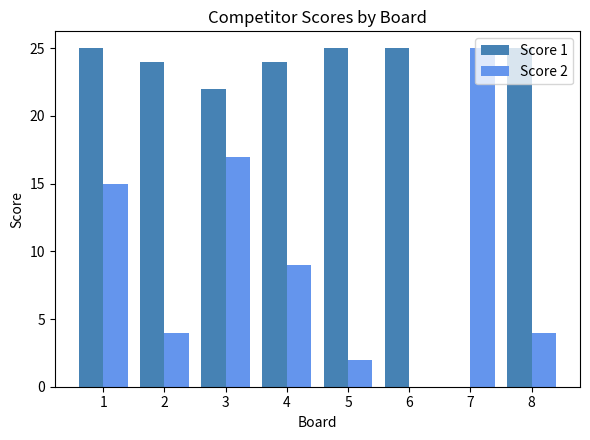

Reading left to right, what are all the values shown in this chart?

Score 1: 1=25	2=24	3=22	4=24	5=25	6=25	7=0	8=25
Score 2: 1=15	2=4	3=17	4=9	5=2	6=0	7=25	8=4